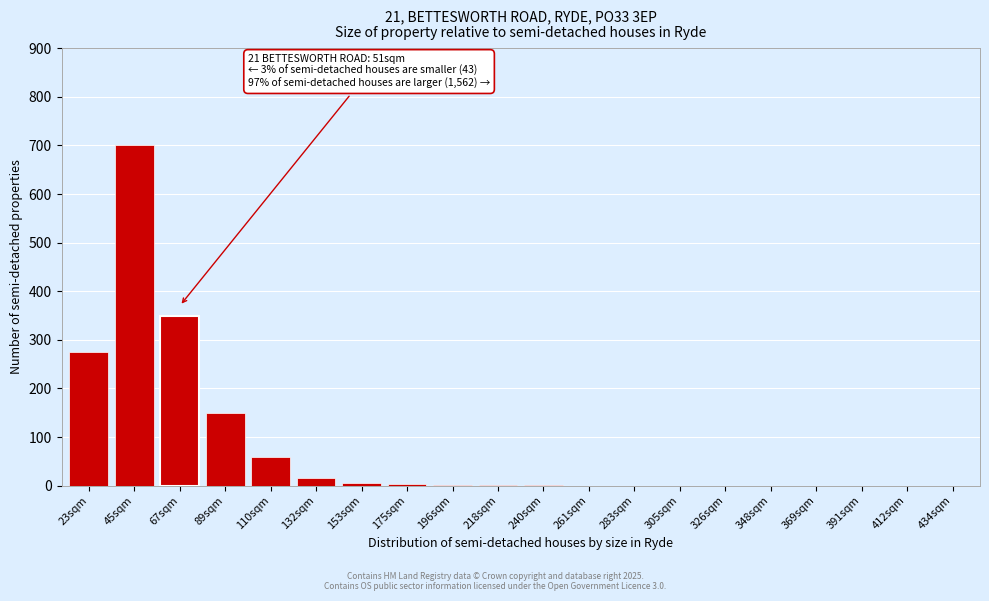

What is the greatest value displayed?

700